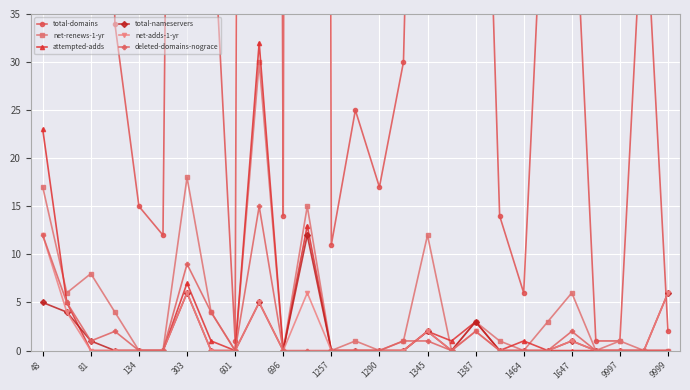

True or false: deleted-domains-nograce and net-renews-1-yr intersect in this chart.

False